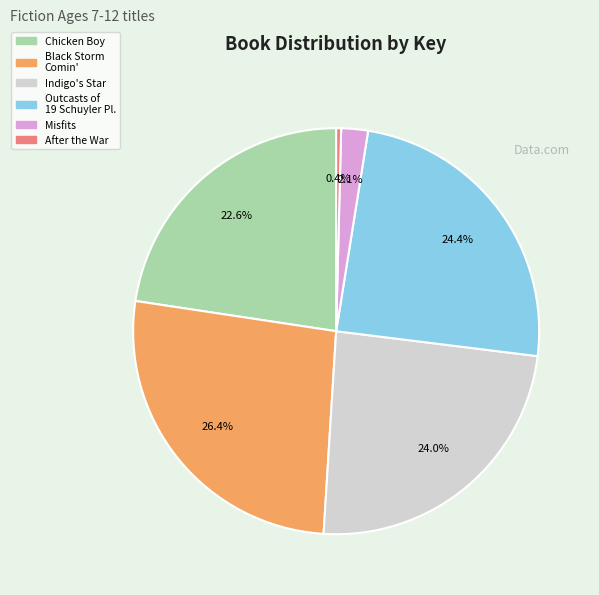

Does any single category account for the majority?

No